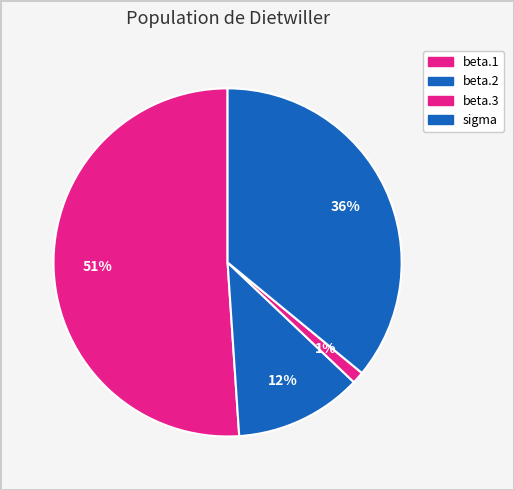

Which category has the biggest portion of the pie?

beta.1